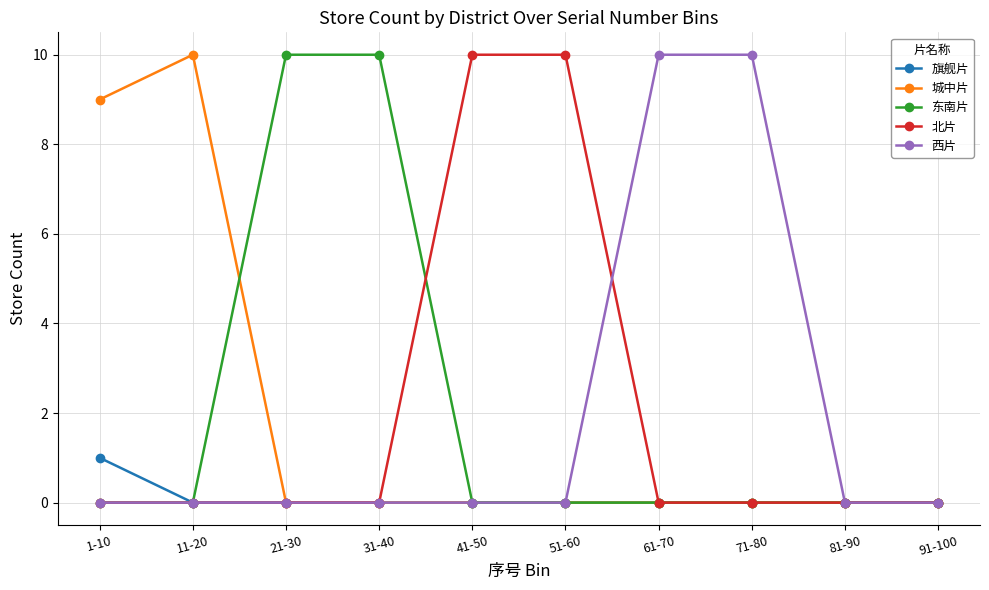

What position from the left is 81-90?

9